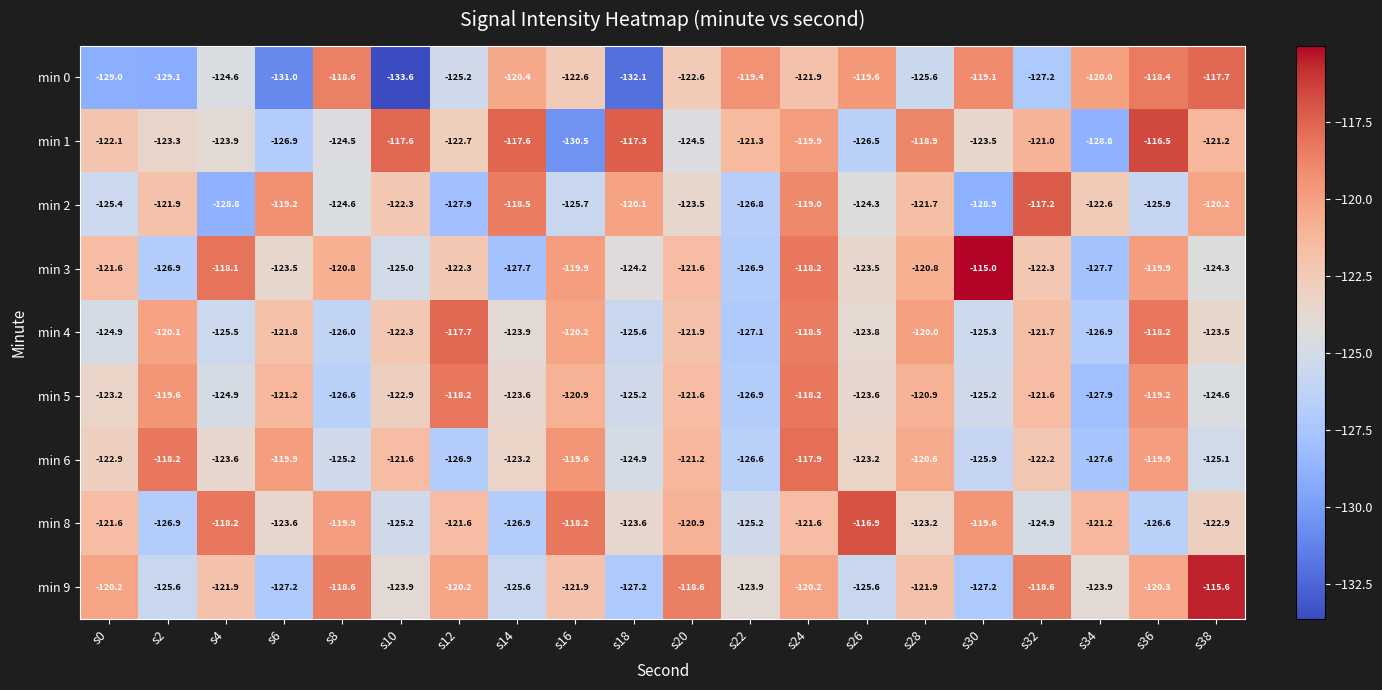

True or false: min 4 has a value of -123.8 at s26.

True